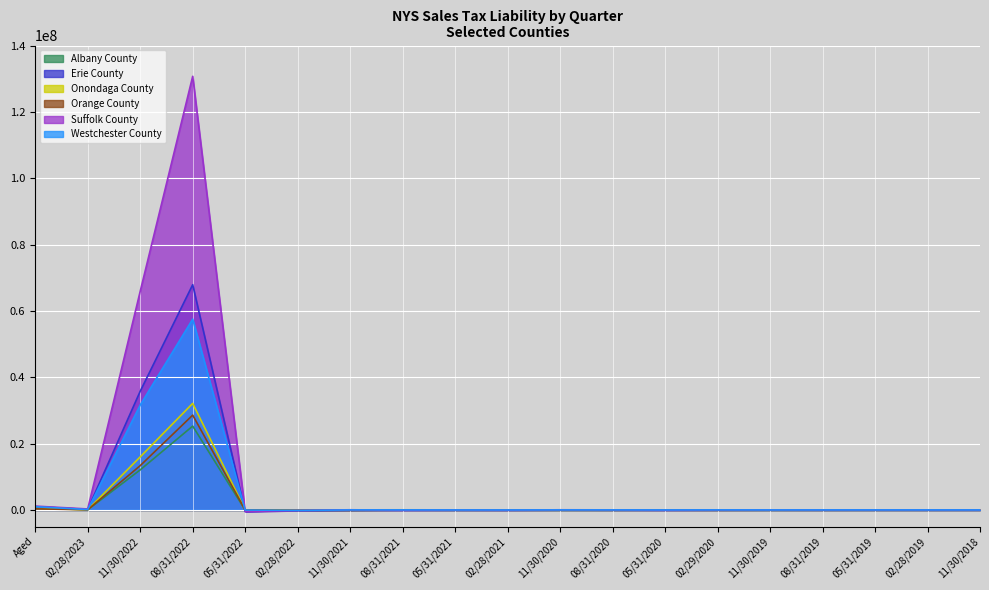

What is the value of the Orange County point at the 17th from the left?

1321.0